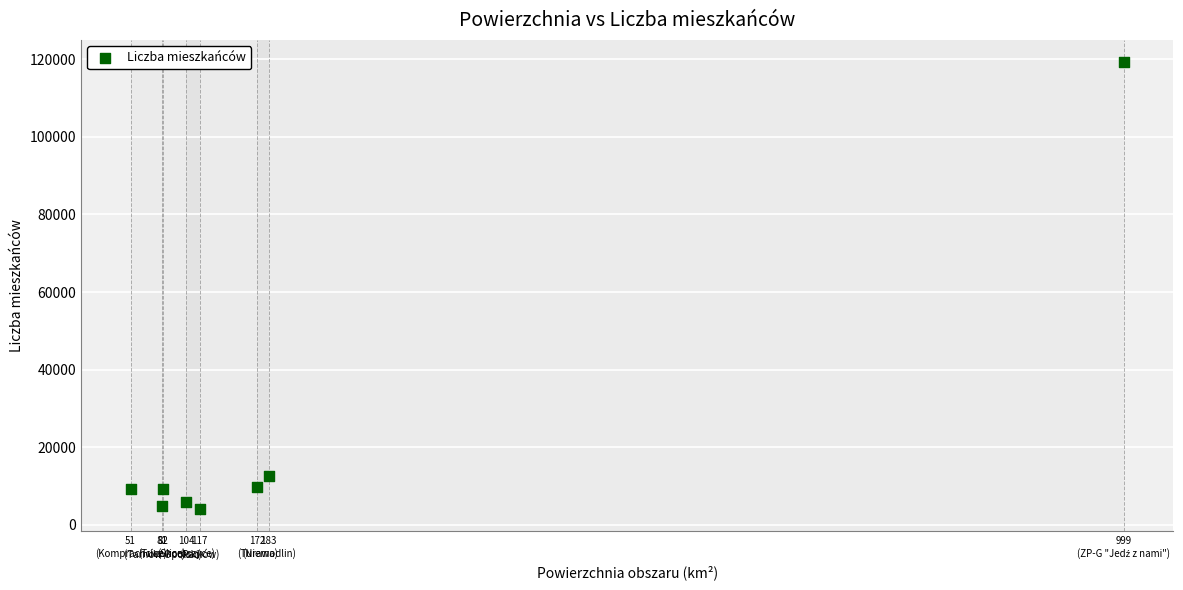

What is the range of Y values (max minus min)?

115149